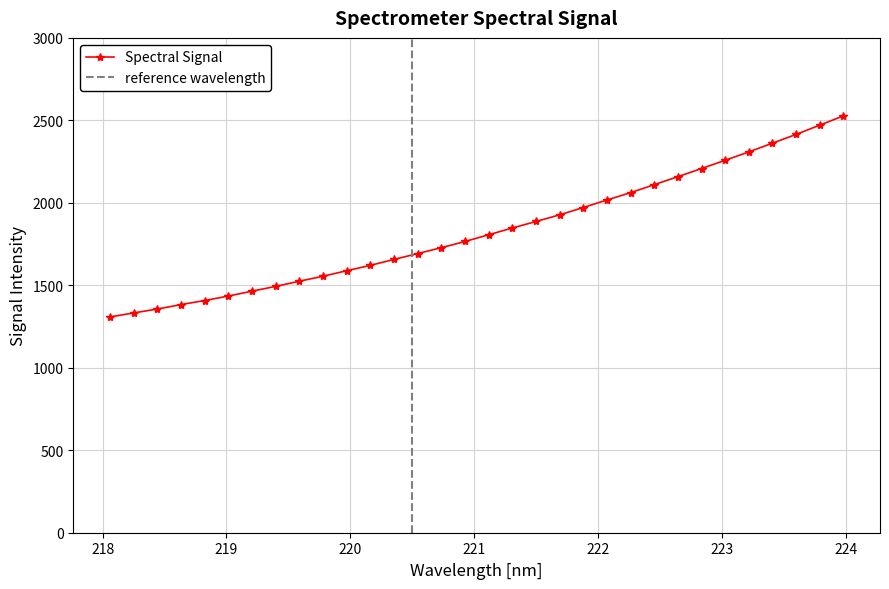

Count the number of values greater than 1806.

16